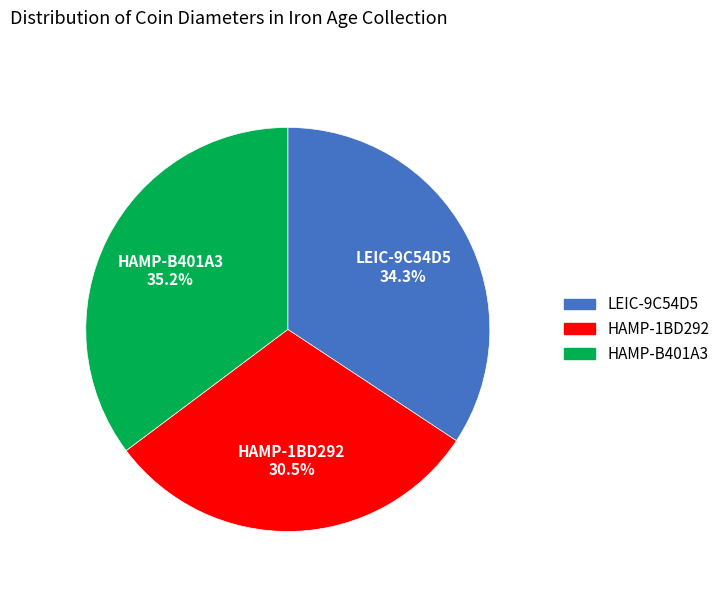

Does HAMP-1BD292 account for over 50% of the chart?

No